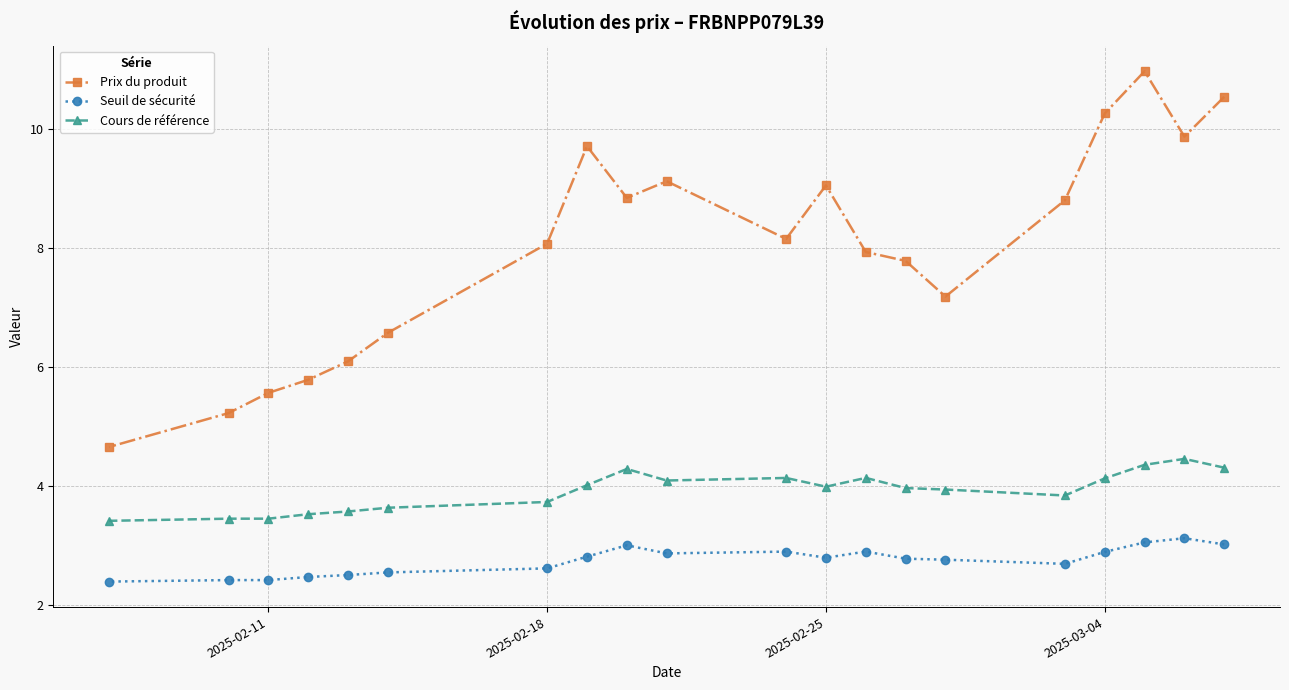

Is it true that Prix du produit equals 8.1 at 2025-02-18?

True